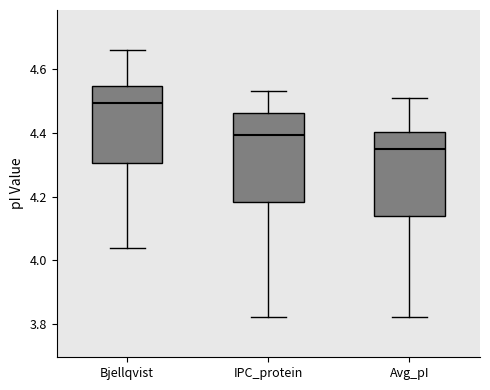

Reading left to right, transcribe this box plot: for each box, give where its median line is, the range the box spans, and where its two whiskers end, as read against the y-axis. The values are not printed on the chart, so give them approximately, as read against the axis.

Bjellqvist: median 4.50, box 4.30 to 4.54, whiskers 4.04 to 4.66
IPC_protein: median 4.40, box 4.18 to 4.46, whiskers 3.82 to 4.54
Avg_pI: median 4.34, box 4.14 to 4.40, whiskers 3.82 to 4.52